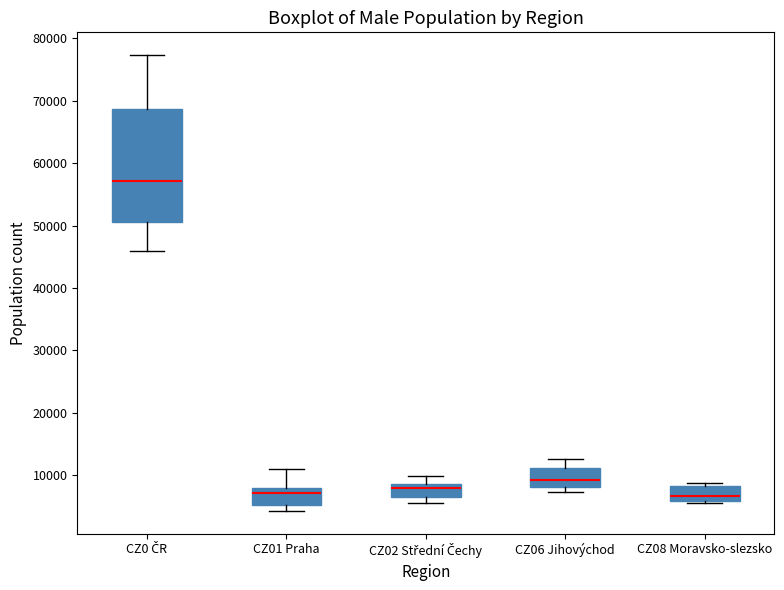

Reading left to right, read every box against the y-axis: the position of its median line, the range the box covers, and the ends of its whiskers. The values are not printed on the chart, so give them approximately, as read against the axis.

CZ0 ČR: median 57000, box 51000 to 69000, whiskers 46000 to 77000
CZ01 Praha: median 7000, box 5000 to 8000, whiskers 4000 to 11000
CZ02 Střední Čechy: median 8000, box 7000 to 9000, whiskers 6000 to 10000
CZ06 Jihovýchod: median 9000, box 8000 to 11000, whiskers 7000 to 13000
CZ08 Moravsko-slezsko: median 7000, box 6000 to 8000, whiskers 6000 (just below the box's lower edge) to 9000